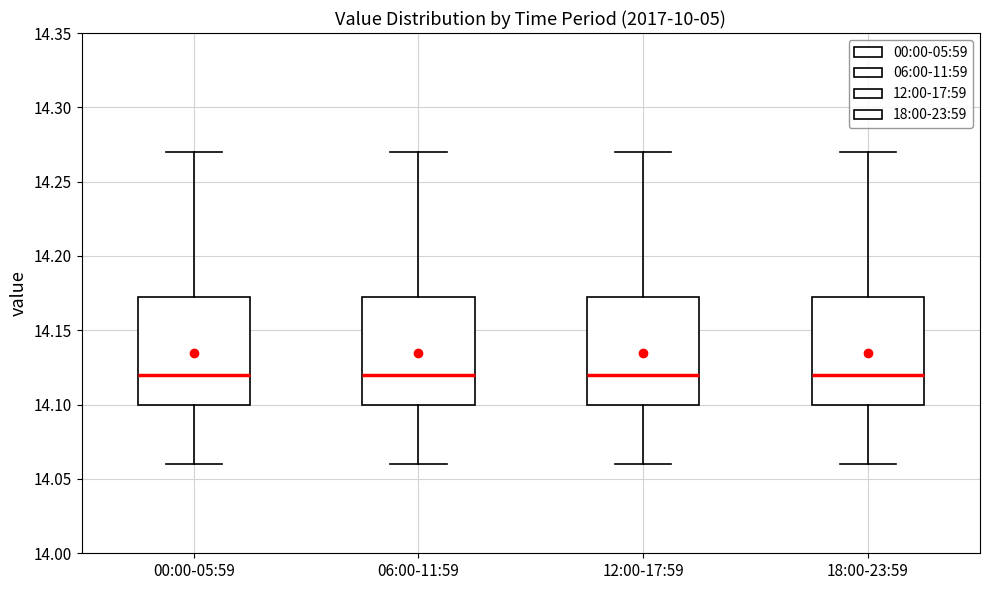

Reading left to right, read every box against the y-axis: the position of its median line, the range the box covers, and the ends of its whiskers. The values are not printed on the chart, so give them approximately, as read against the axis.

00:00-05:59: median 14.120, box 14.100 to 14.175, whiskers 14.060 to 14.270
06:00-11:59: median 14.120, box 14.100 to 14.175, whiskers 14.060 to 14.270
12:00-17:59: median 14.120, box 14.100 to 14.175, whiskers 14.060 to 14.270
18:00-23:59: median 14.120, box 14.100 to 14.175, whiskers 14.060 to 14.270